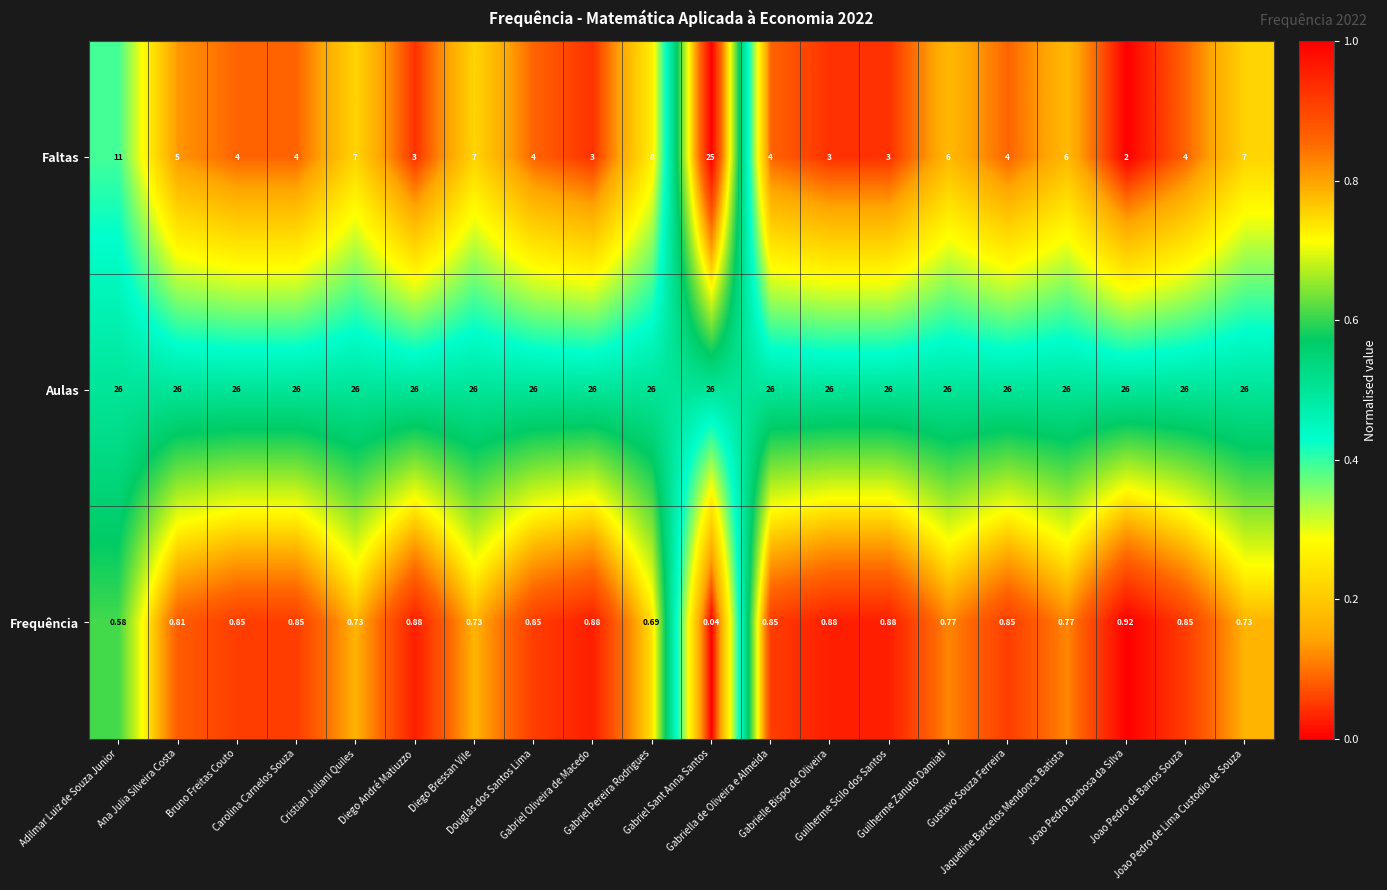

At Gabriella de Oliveira e Almeida, list the series in order from smallest to largest.

Frequência, Faltas, Aulas